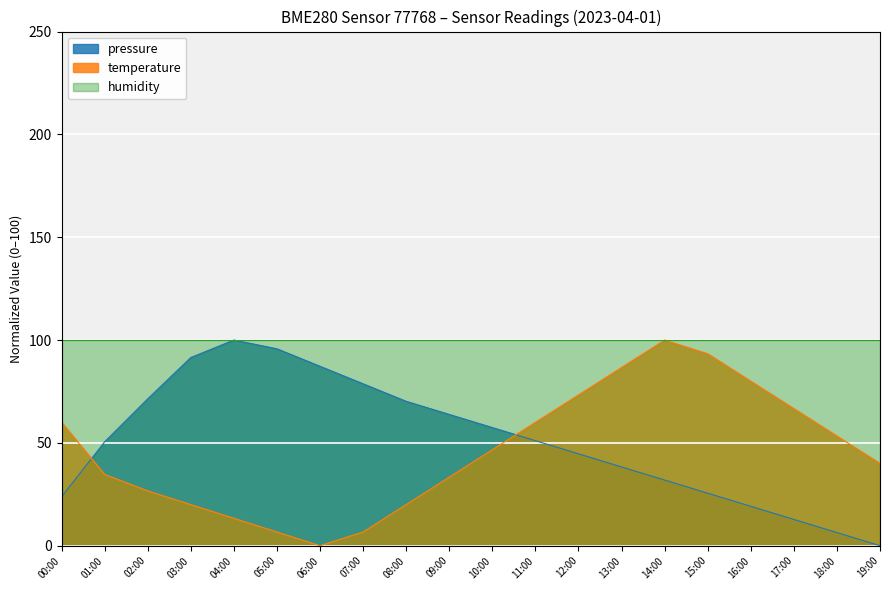

What is the difference between the temperature values at 03:00 and 07:00?

13.3